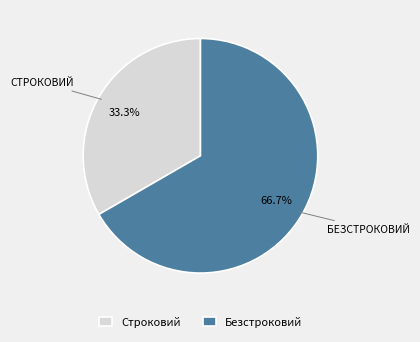

To the nearest percent, what is the average slice percentage?

50%